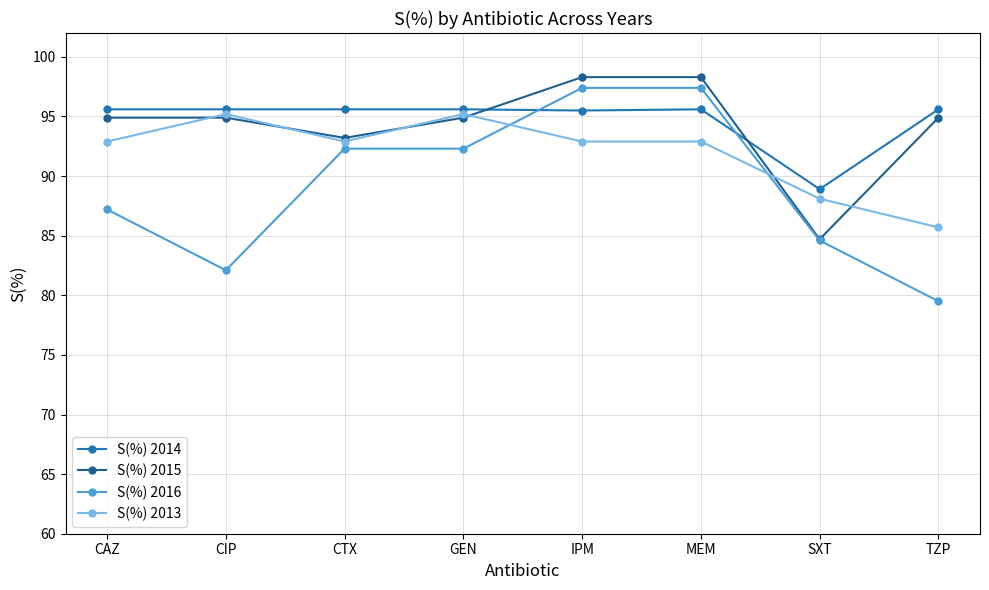

True or false: S(%) 2013 and S(%) 2014 intersect in this chart.

False